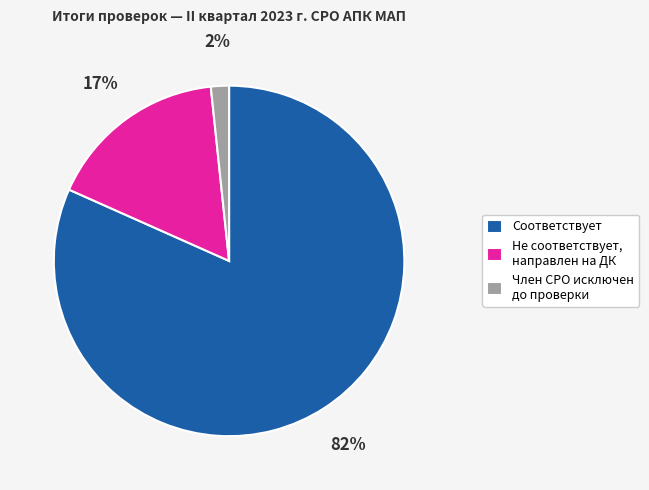

Combined, do Не соответствует, направлен на ДК and Член СРО исключен до проверки account for over 50%?

No